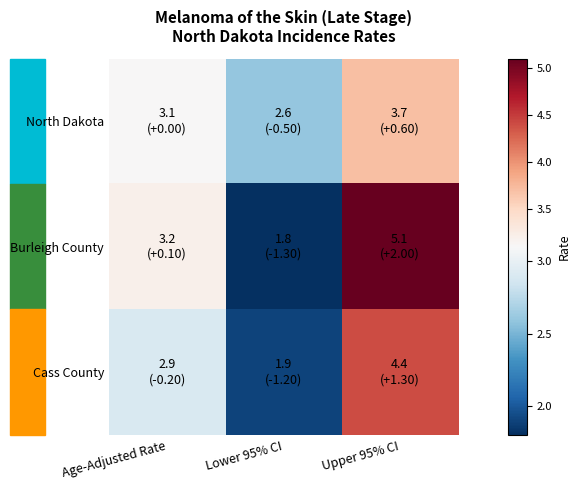

Rank the series by their average value, from highest to lowest.

Burleigh County, North Dakota, Cass County